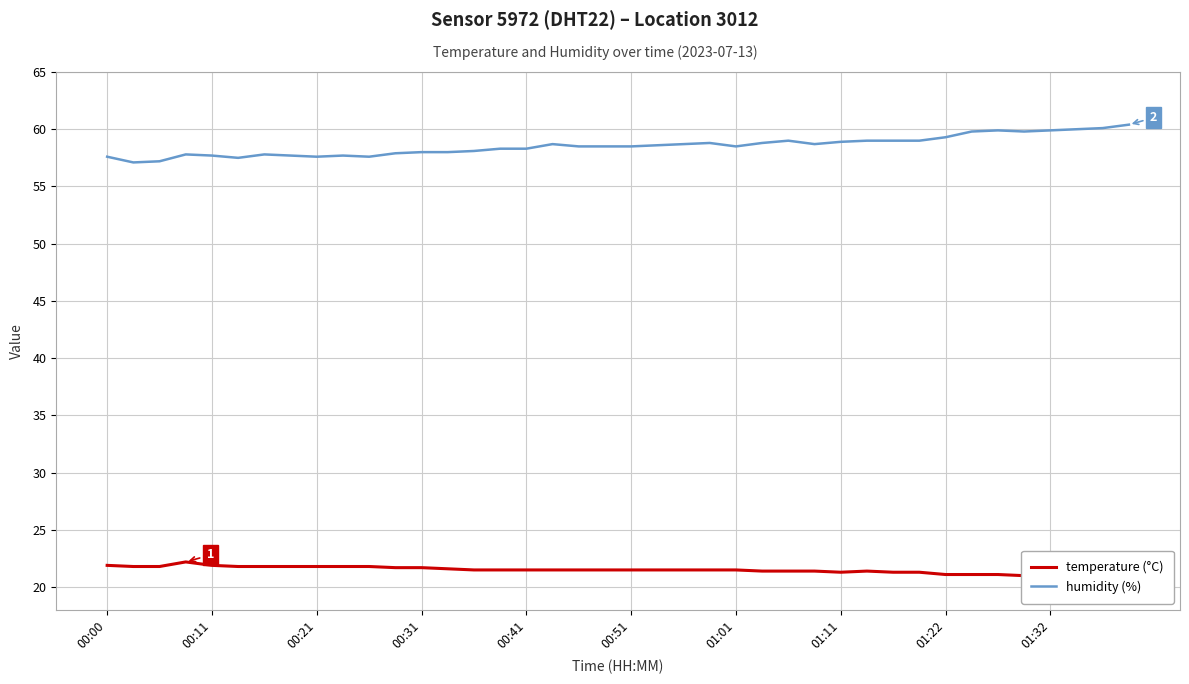

What is the lowest value of the humidity (%) series?

57.1